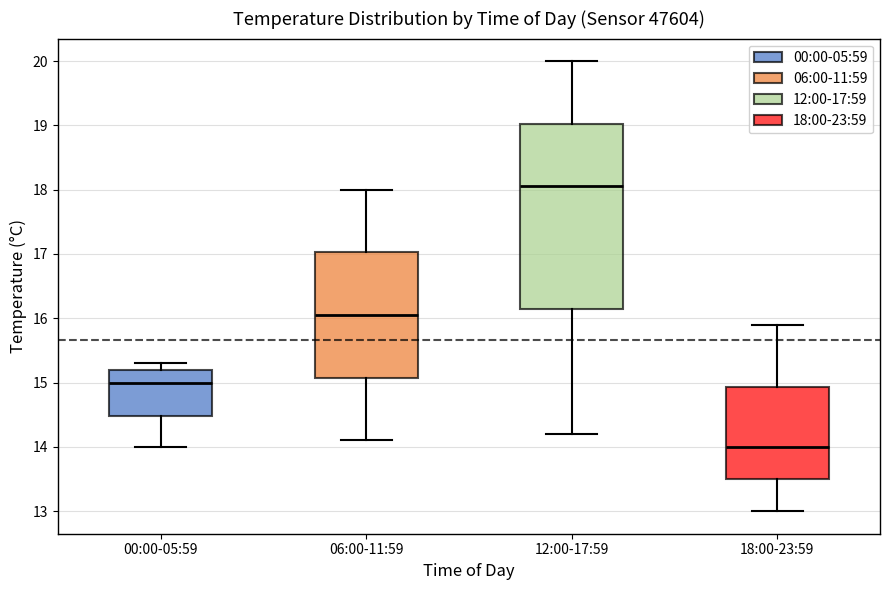

Comparing the boxes themselves (not the whiskers), which one is the tallest?

12:00-17:59